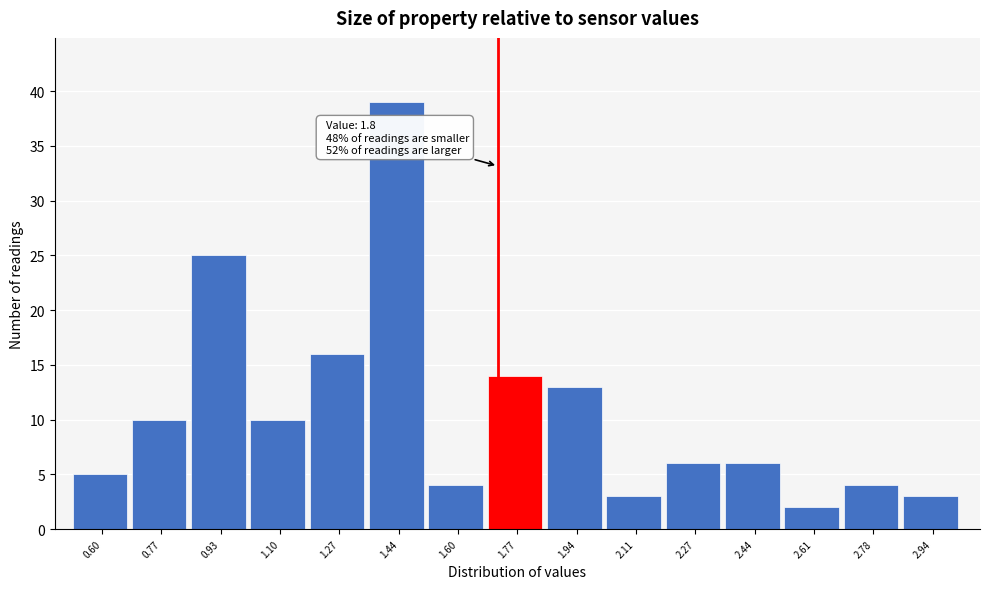

Reading left to right, extract all data points from this chart.

5	10	25	10	16	39	4	14	13	3	6	6	2	4	3